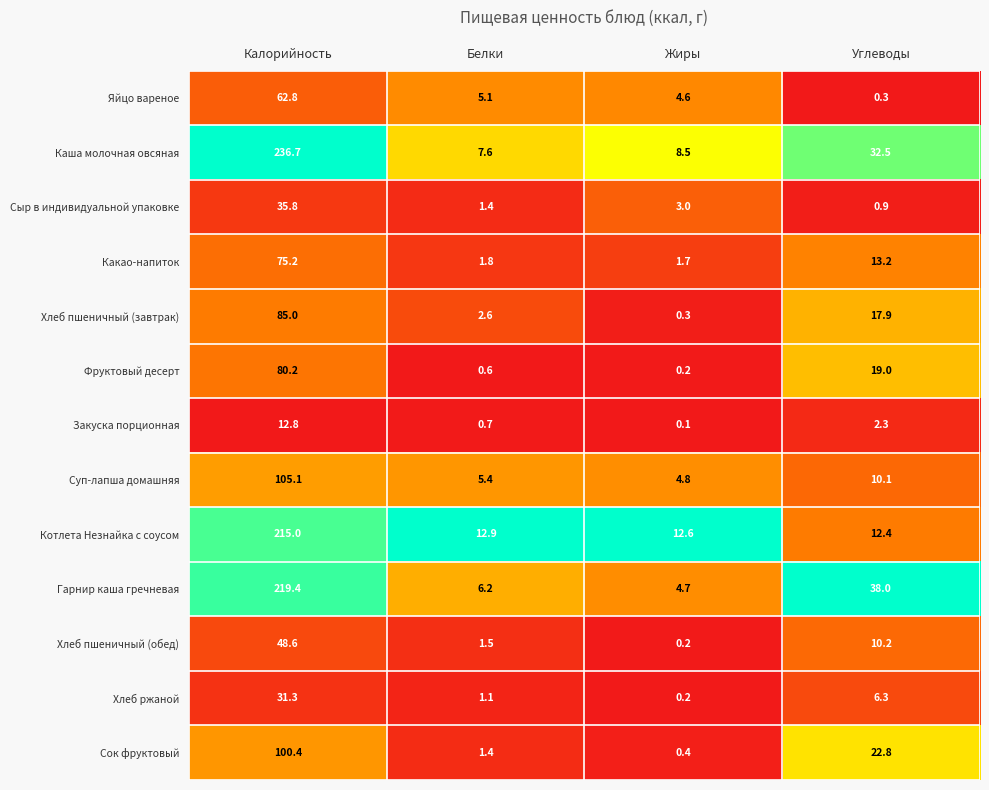

Count the number of categories in the chart.

4